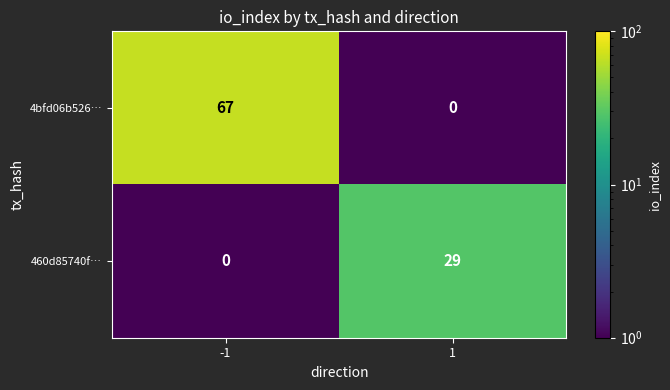

Read the 4bfd06b526… value at -1, to the nearest 10.

70